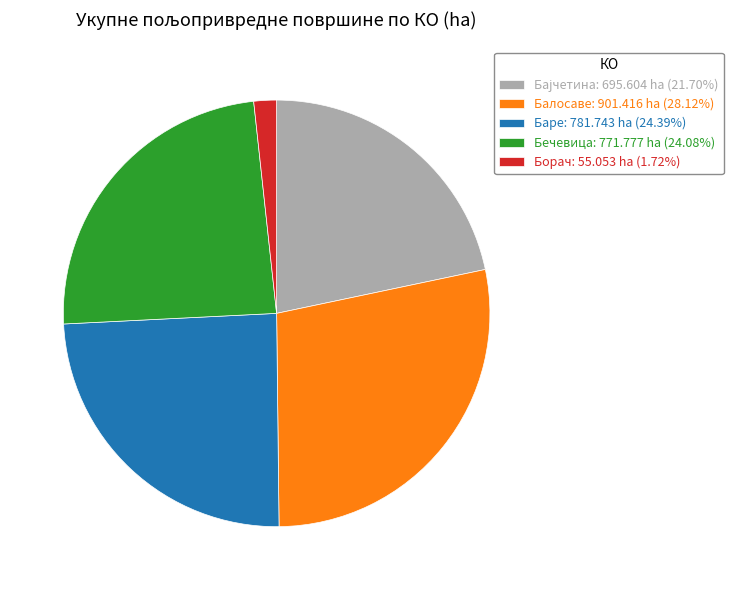

Does Борач: 55.053 ha (1.72%) account for over 50% of the chart?

No